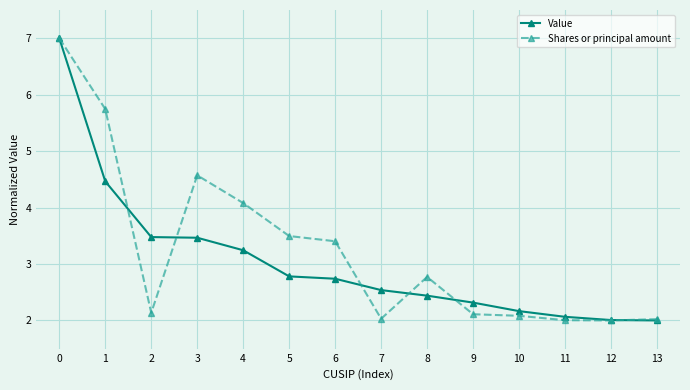

Rank the series at 5 from lowest to highest value.

Value, Shares or principal amount